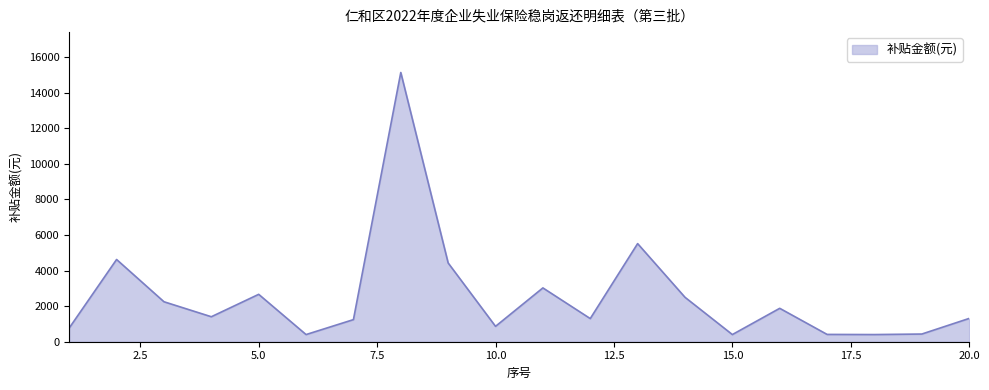

What is the difference between the maximum and minimum values?

14731.2